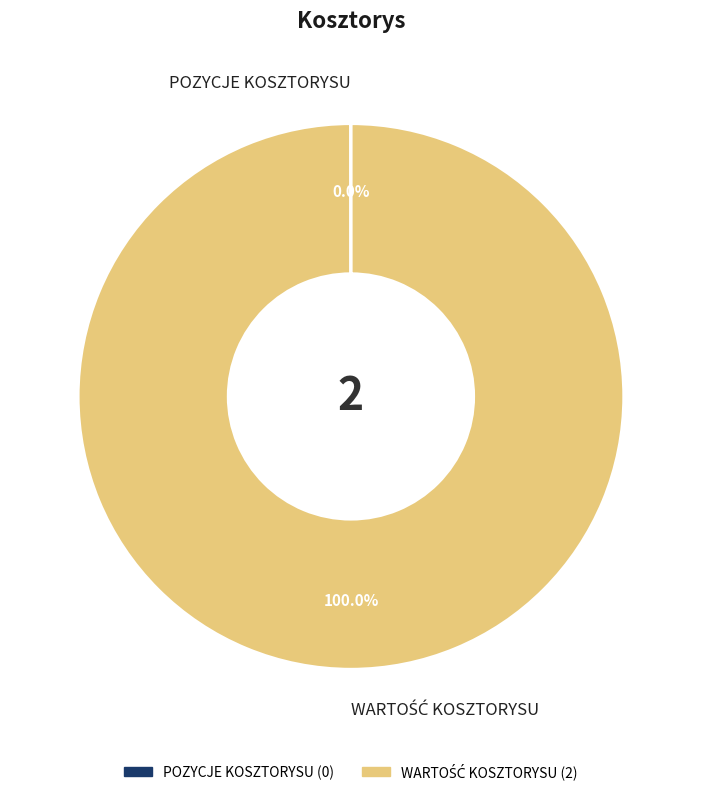

Is there a majority slice in this chart?

Yes